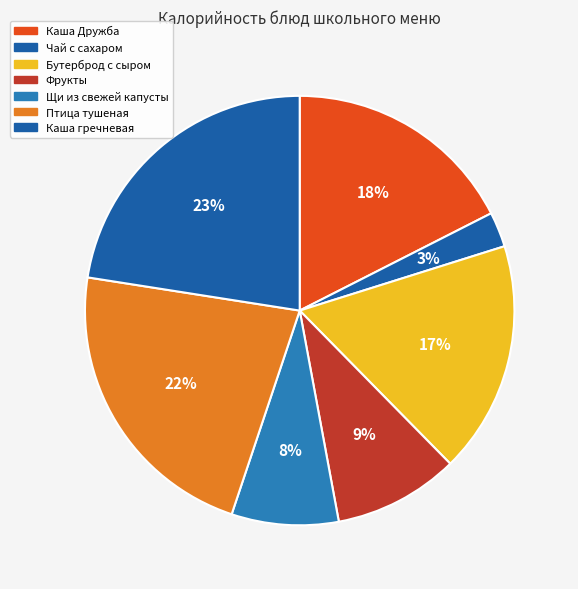

How many segments does this pie chart have?

7